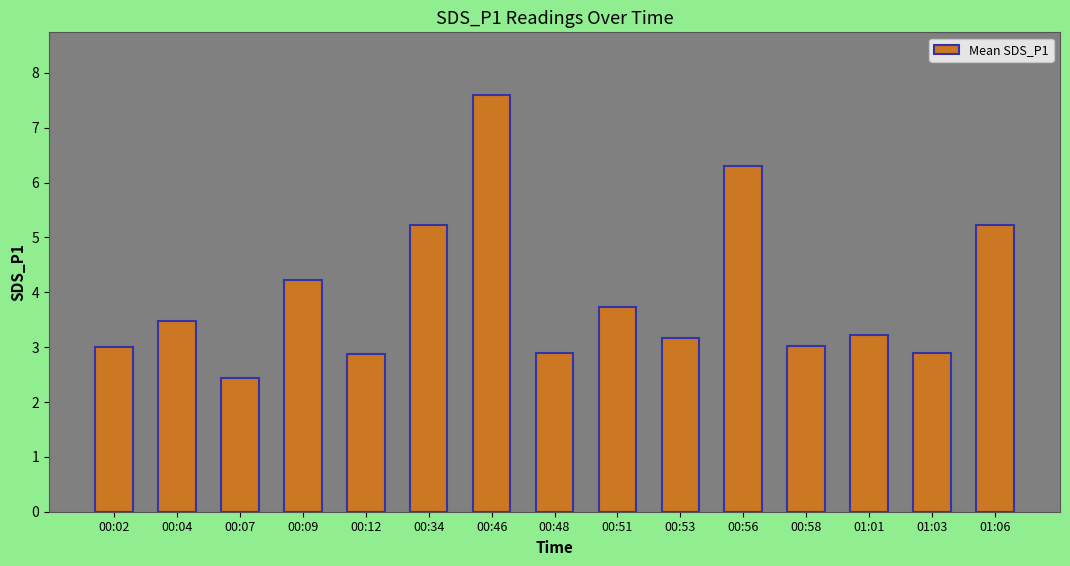

Reading left to right, transcribe all the data shown in this chart.

3.0	3.5	2.4	4.2	2.9	5.2	7.6	2.9	3.7	3.2	6.3	3.0	3.2	2.9	5.2